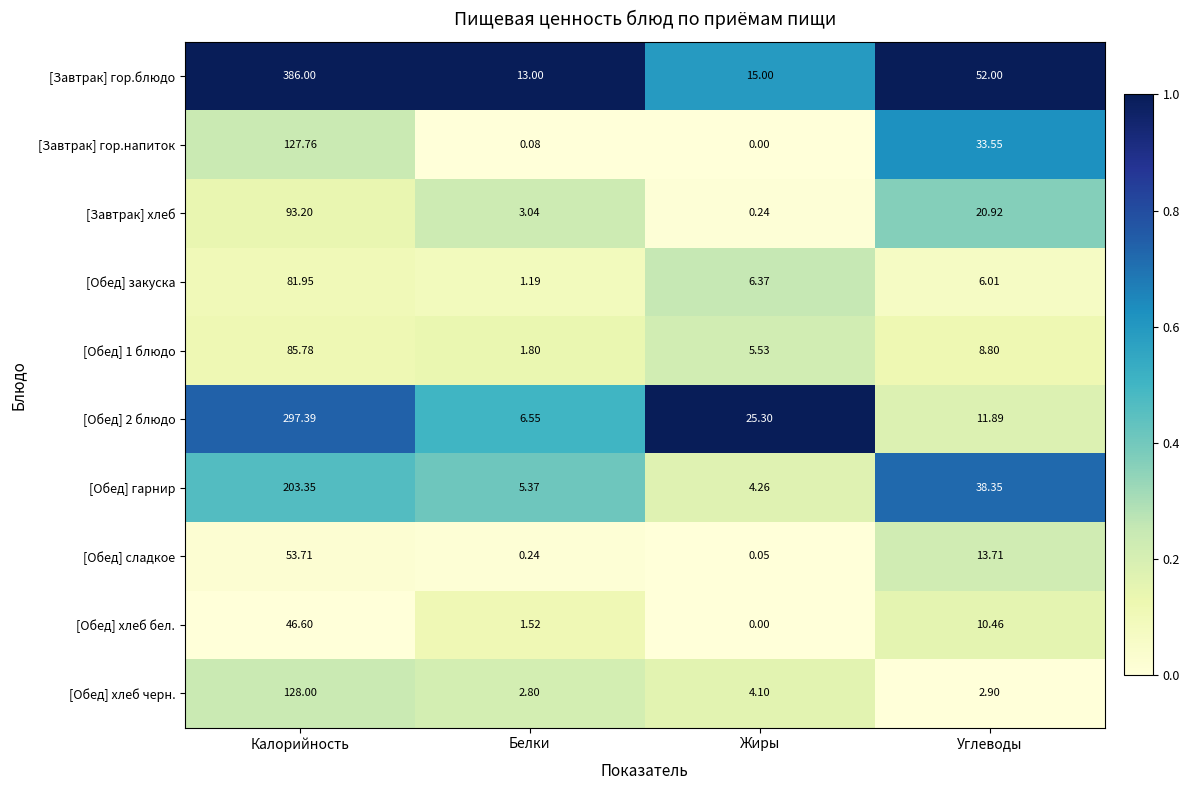

At Углеводы, list the series in order from smallest to largest.

[Обед] хлеб черн., [Обед] закуска, [Обед] 1 блюдо, [Обед] хлеб бел., [Обед] 2 блюдо, [Обед] сладкое, [Завтрак] хлеб, [Завтрак] гор.напиток, [Обед] гарнир, [Завтрак] гор.блюдо